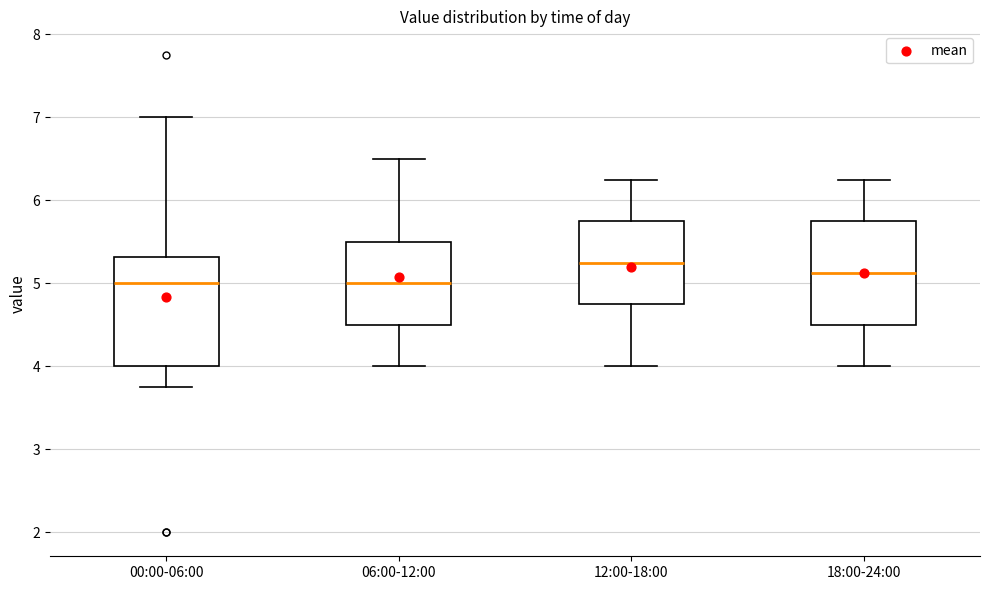

Which box's median line is the highest?

12:00-18:00